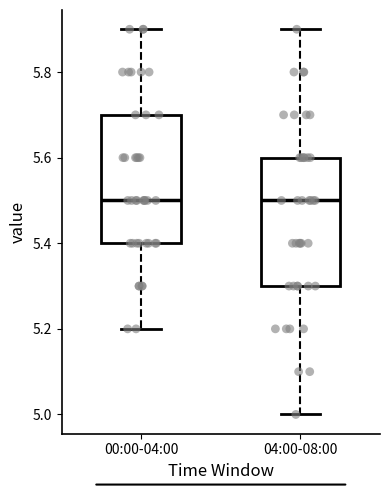

Reading left to right, read every box against the y-axis: the position of its median line, the range the box covers, and the ends of its whiskers. The values are not printed on the chart, so give them approximately, as read against the axis.

00:00-04:00: median 5.5, box 5.4 to 5.7, whiskers 5.2 to 5.9
04:00-08:00: median 5.5, box 5.3 to 5.6, whiskers 5.0 to 5.9